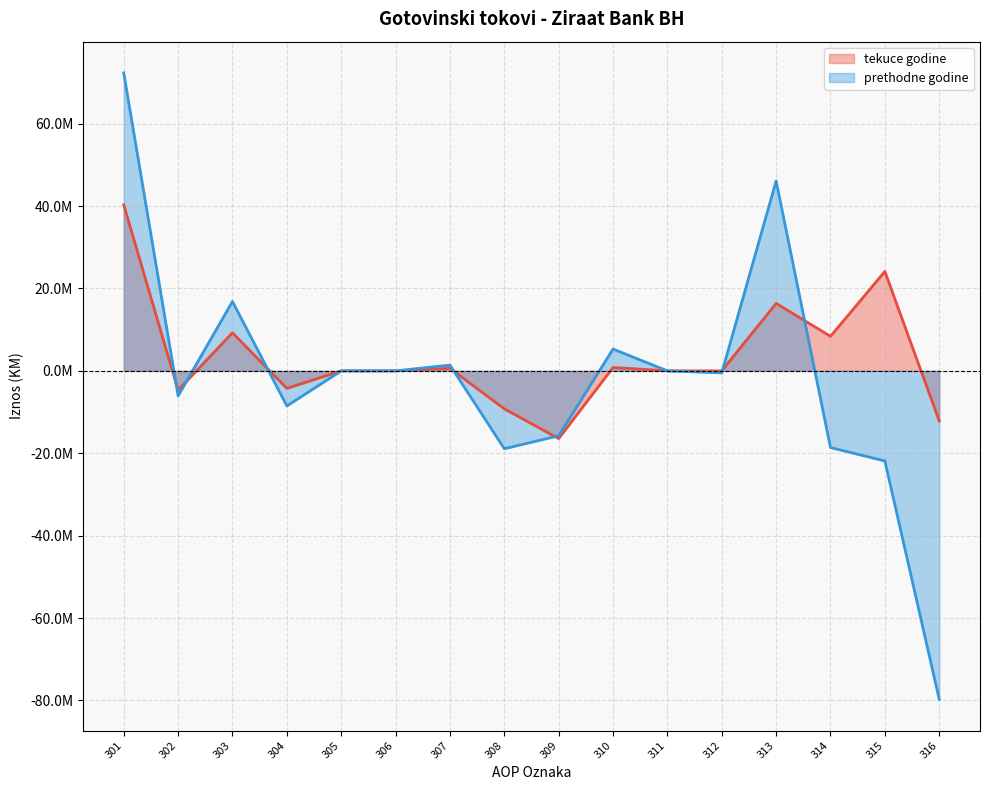

At 311, list the series in order from largest to smallest.

tekuce godine, prethodne godine